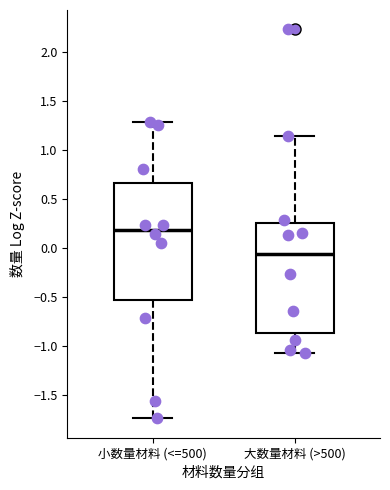

Reading left to right, transcribe this box plot: for each box, give where its median line is, the range the box spans, and where its two whiskers end, as read against the y-axis. The values are not printed on the chart, so give them approximately, as read against the axis.

小数量材料 (<=500): median 0.20, box -0.55 to 0.65, whiskers -1.75 to 1.30
大数量材料 (>500): median -0.05, box -0.85 to 0.25, whiskers -1.05 to 1.15